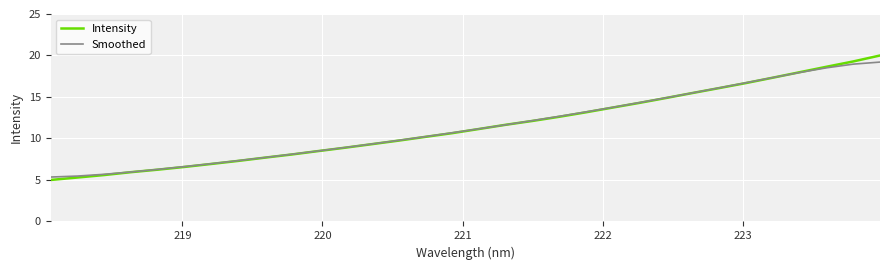

What is the lowest value of the Intensity series?

5.0